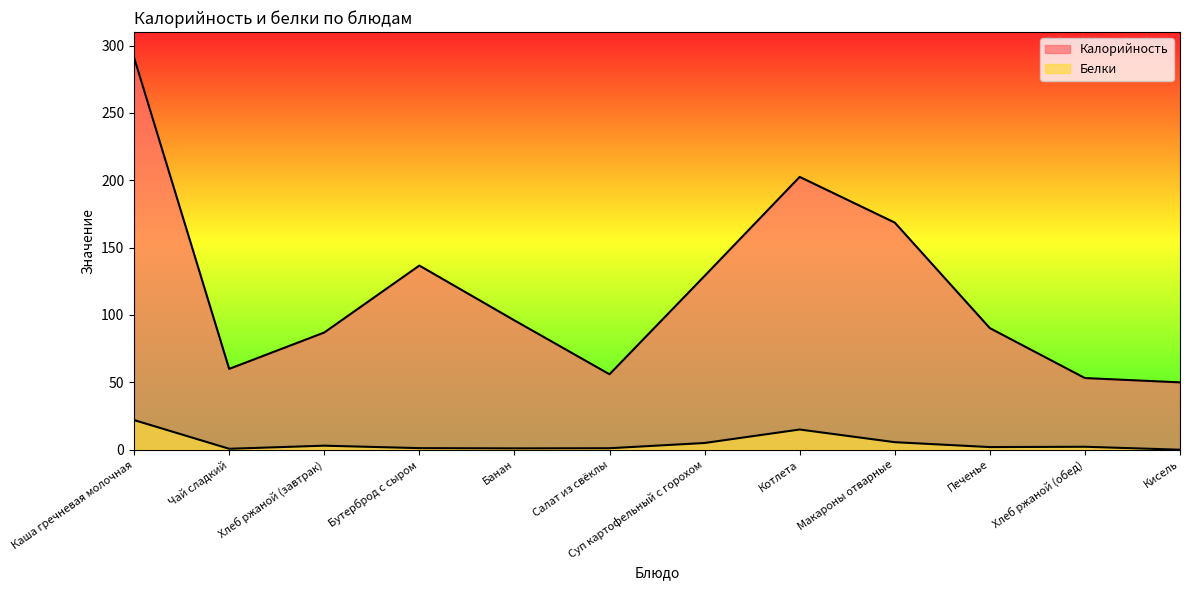

What is the total value across all series at Макароны отварные?

174.2